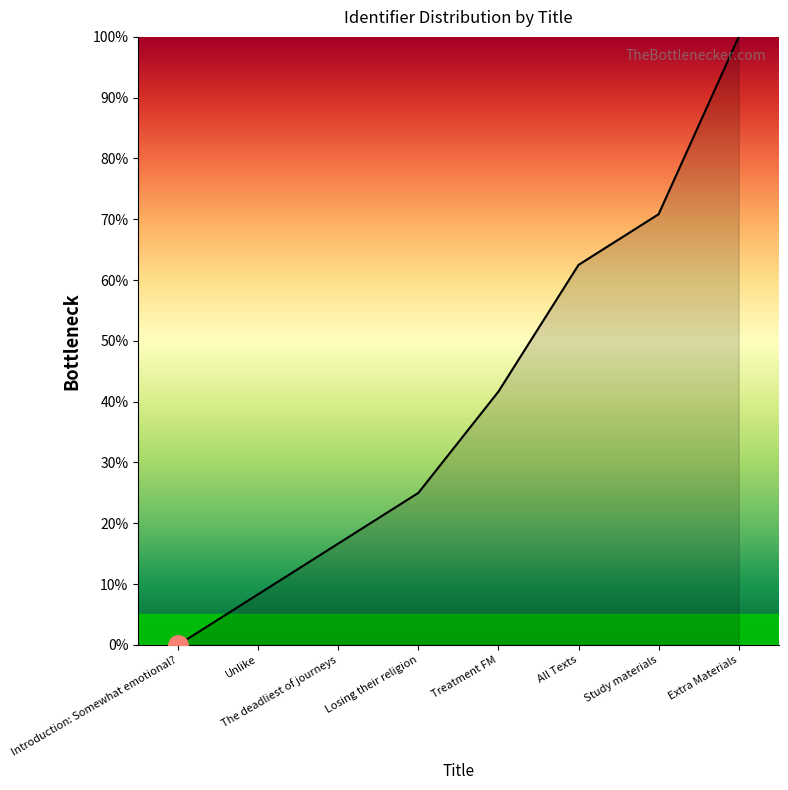

Does the chart have visible grid lines?

No